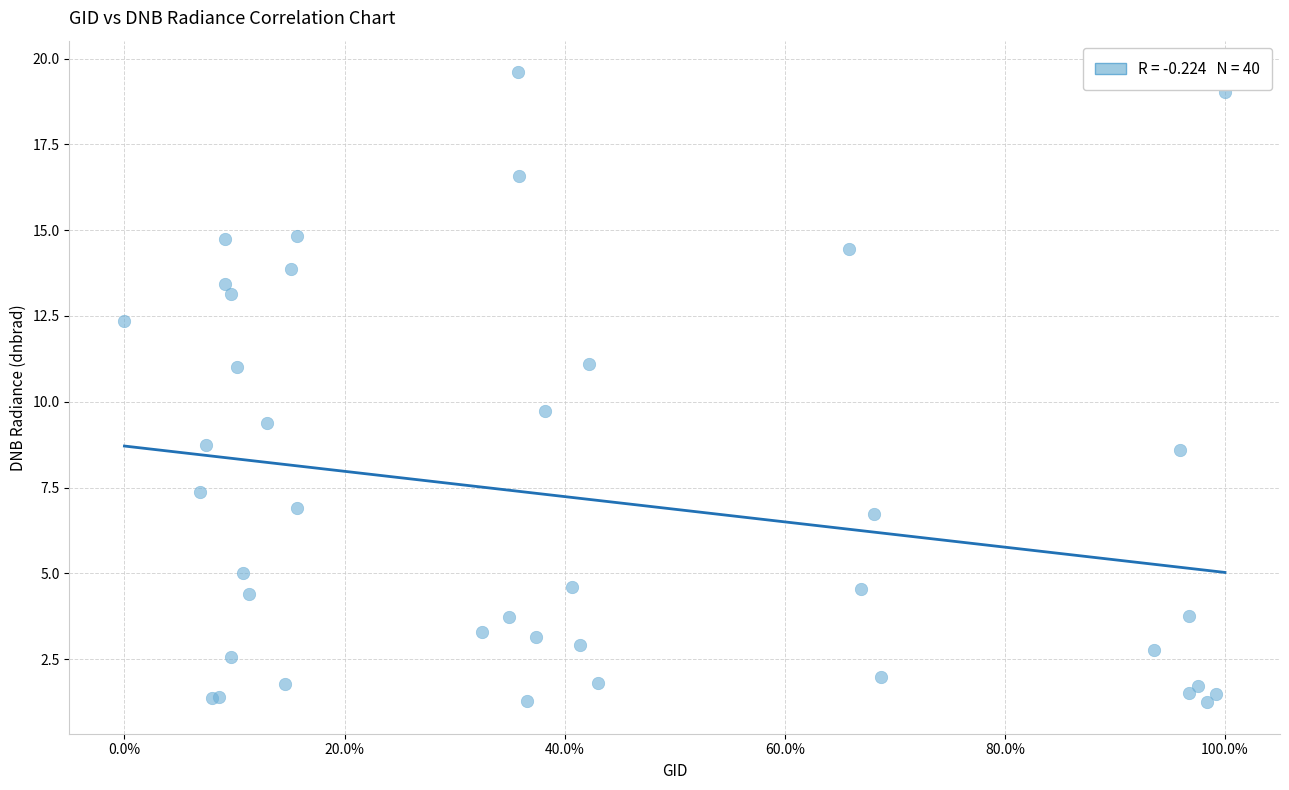

What Y value in the scatter plot is closest to 10?

9.7